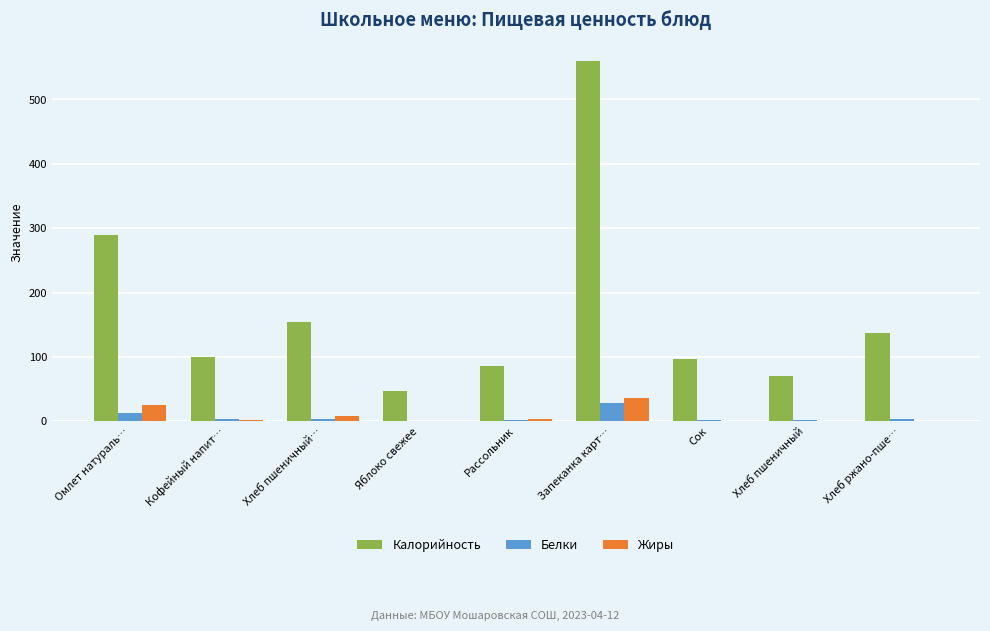

How many values in the Калорийность series exceed 100?

5